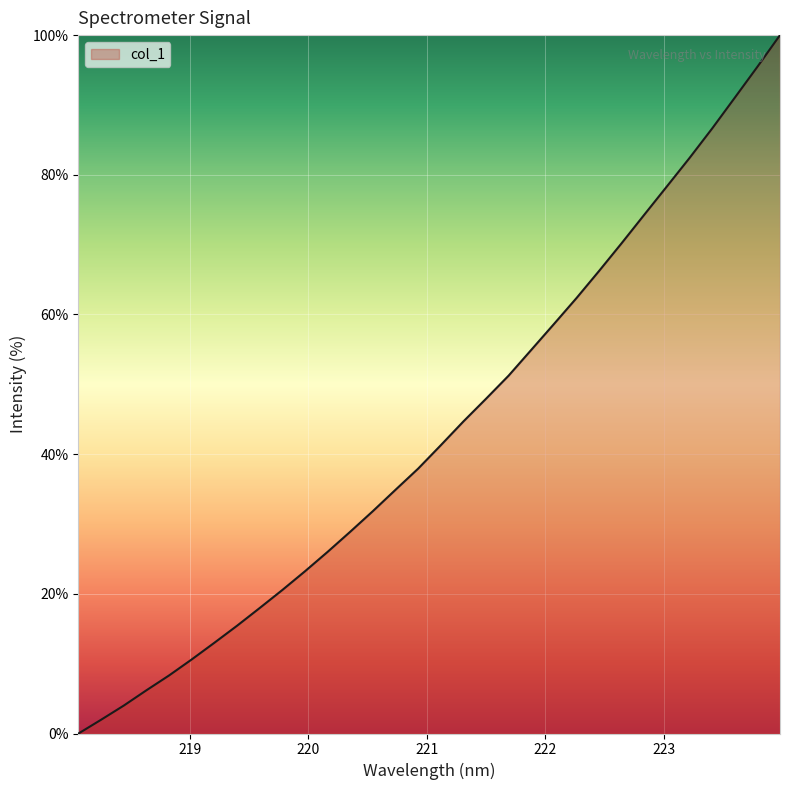

What is the maximum value shown in the chart?

100.0